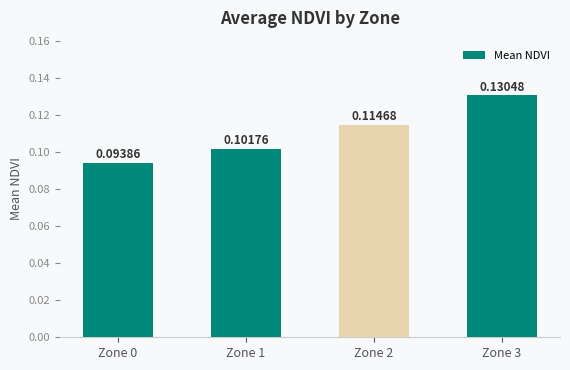

List the labels in order of value, smallest first.

Zone 0, Zone 1, Zone 2, Zone 3